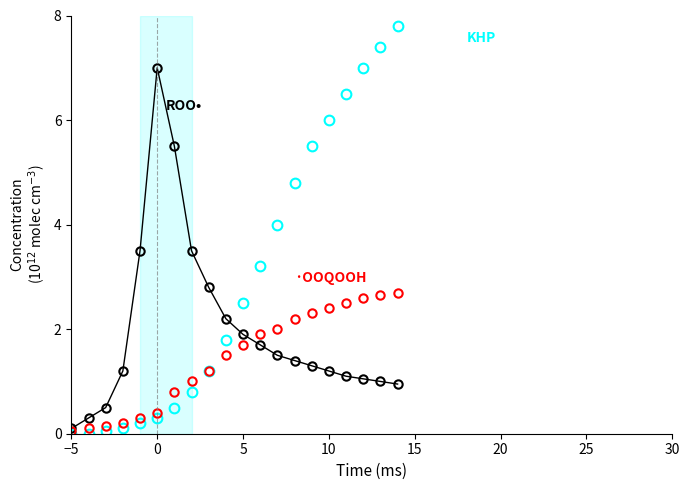

What is the greatest value displayed?

7.8